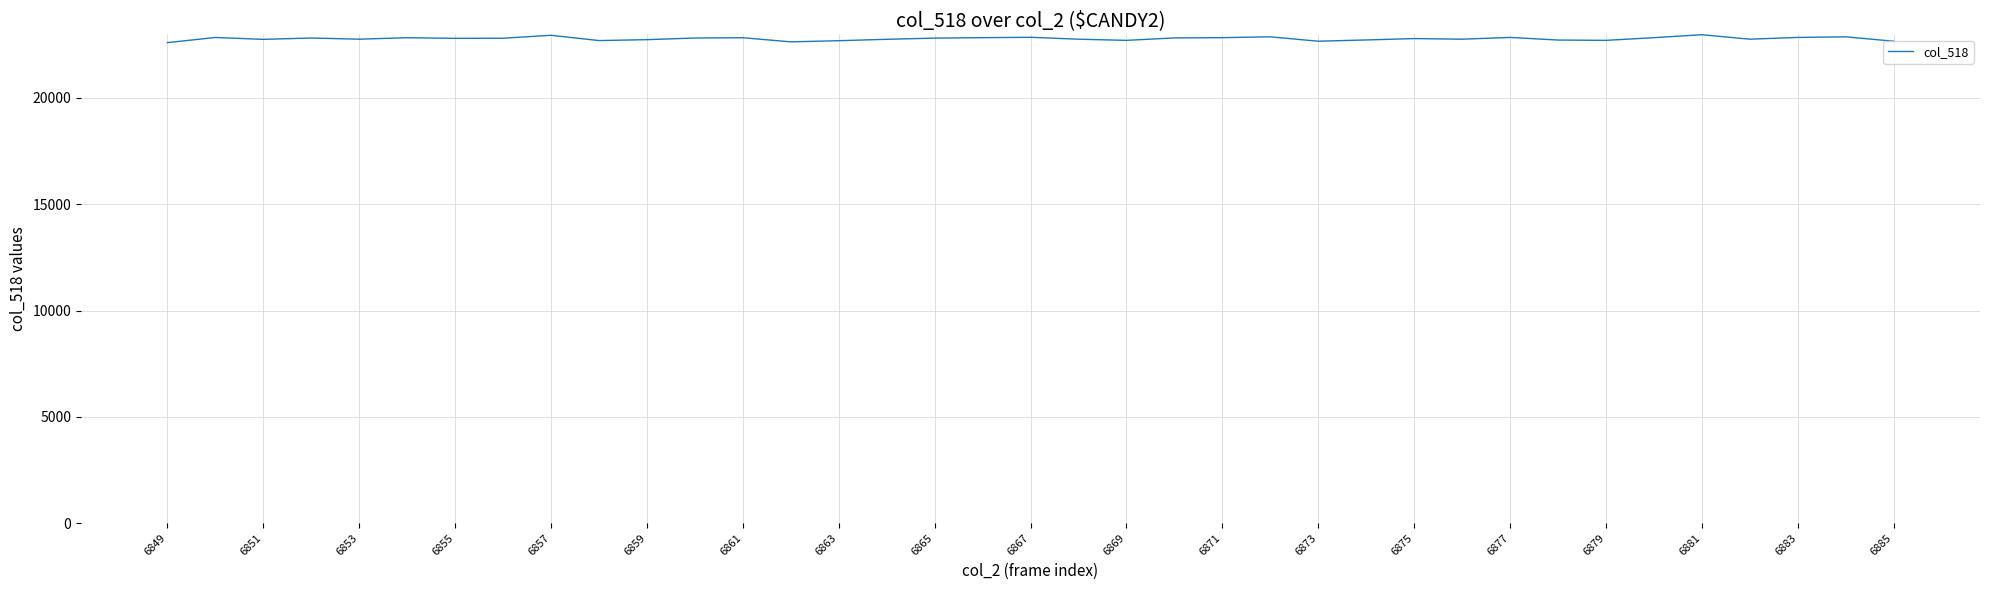

What is the maximum value shown in the chart?

22976